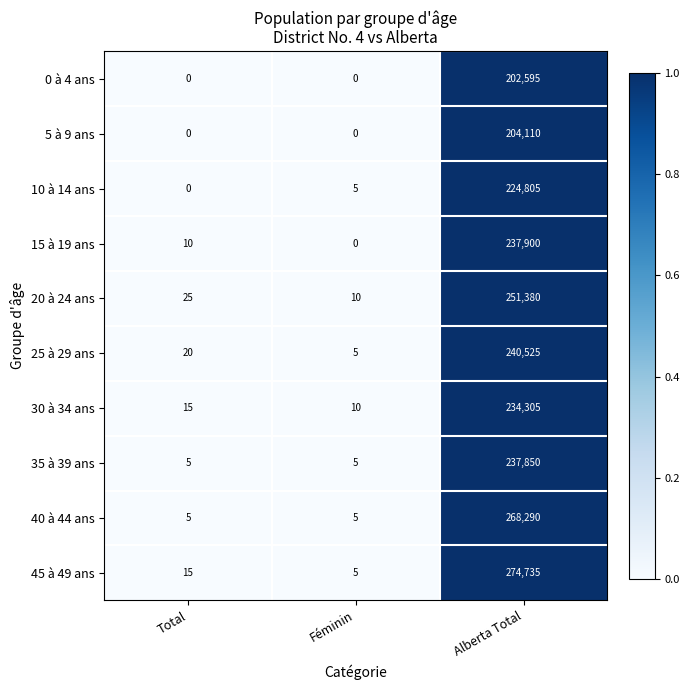

Rank the series by their maximum value, from lowest to highest.

0 à 4 ans, 5 à 9 ans, 10 à 14 ans, 30 à 34 ans, 35 à 39 ans, 15 à 19 ans, 25 à 29 ans, 20 à 24 ans, 40 à 44 ans, 45 à 49 ans